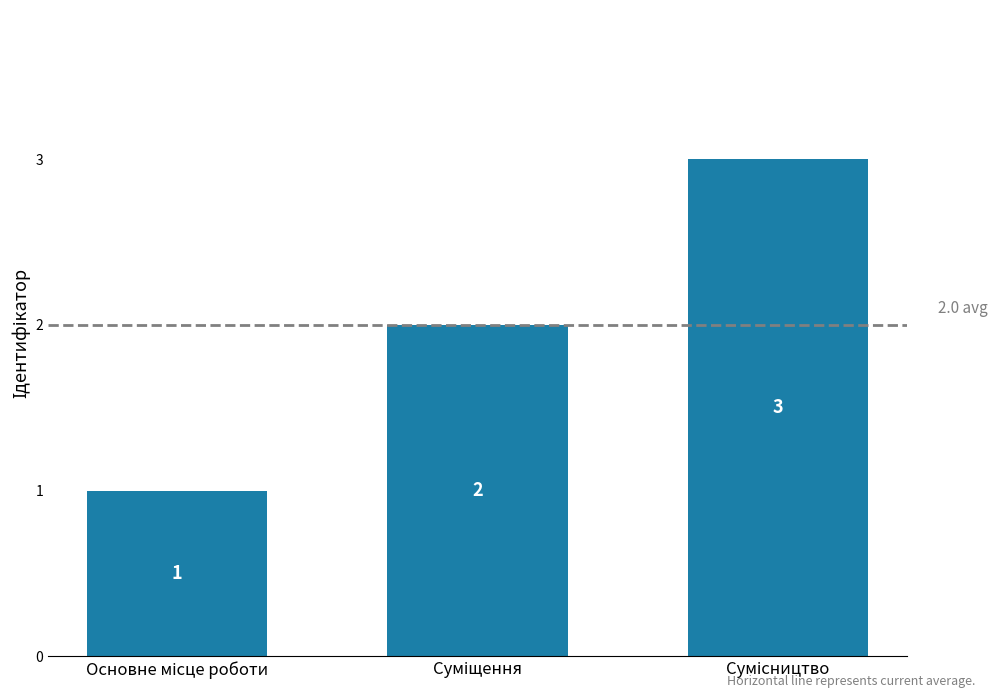

What is the value of the 2nd bar from the left?

2